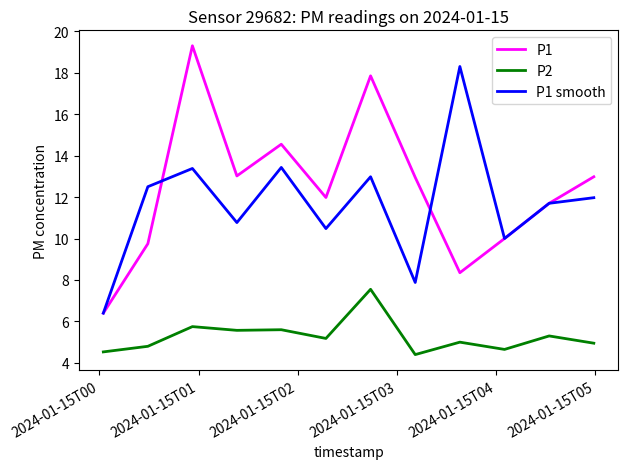

In P1 smooth, how many points are higher than both neighbors (excluding endpoints)?

4